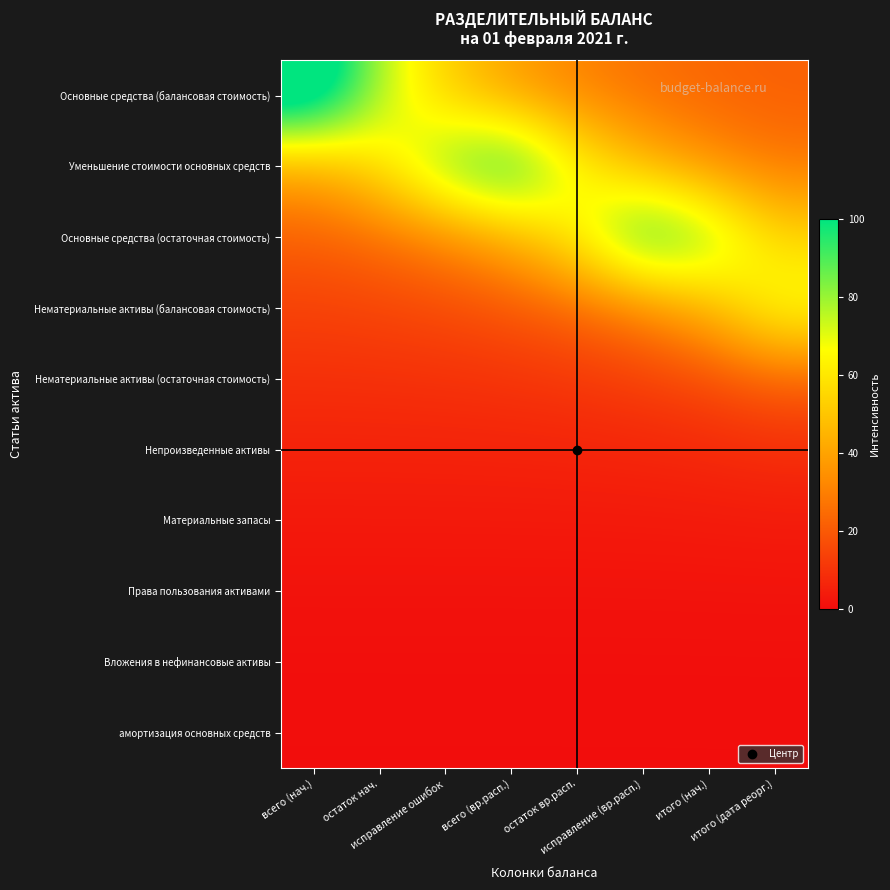

How many data points does each series have?

8